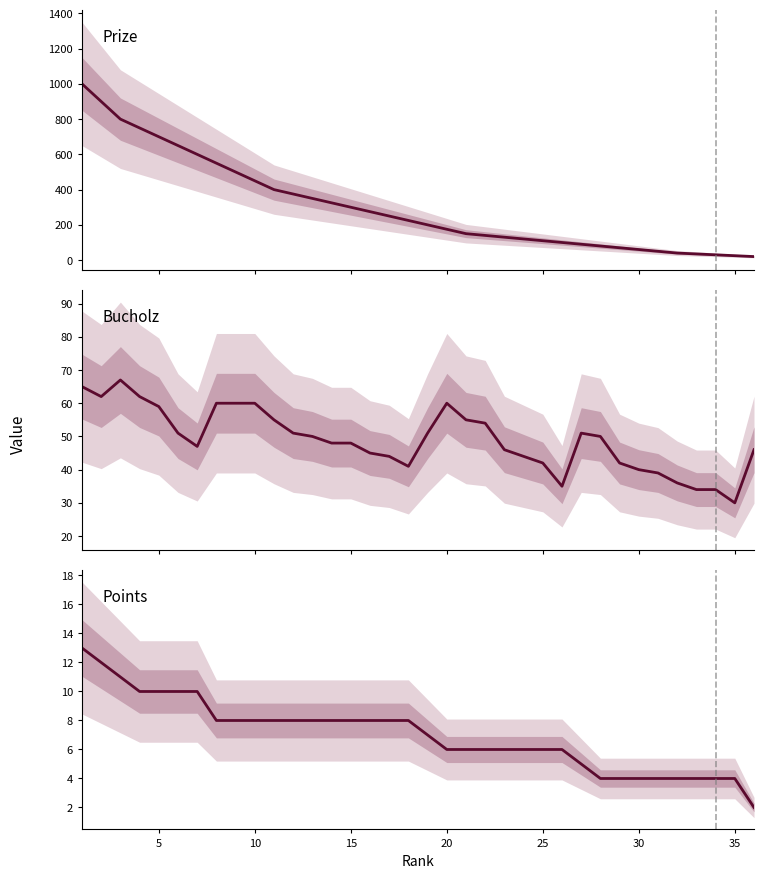

Which series has the largest total across all categories?

Prize